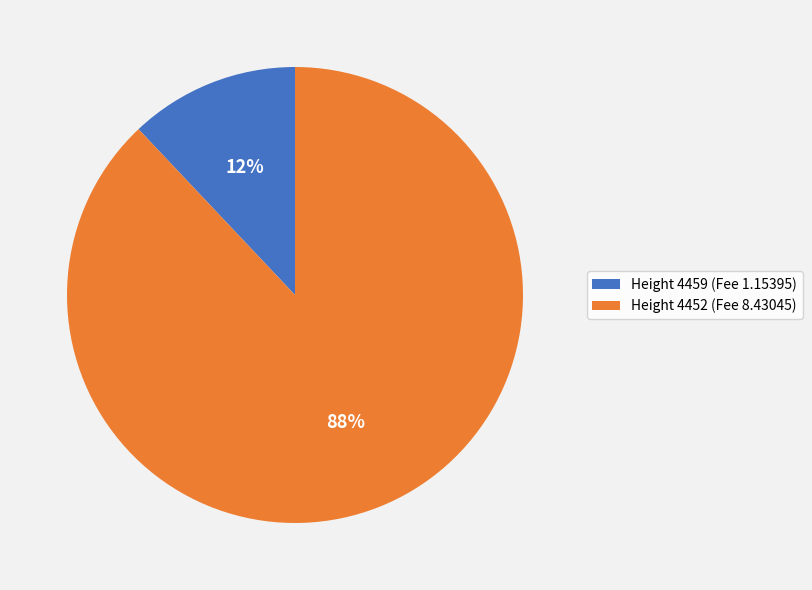

Which slice represents more than half of the pie?

Height 4452 (Fee 8.43045)